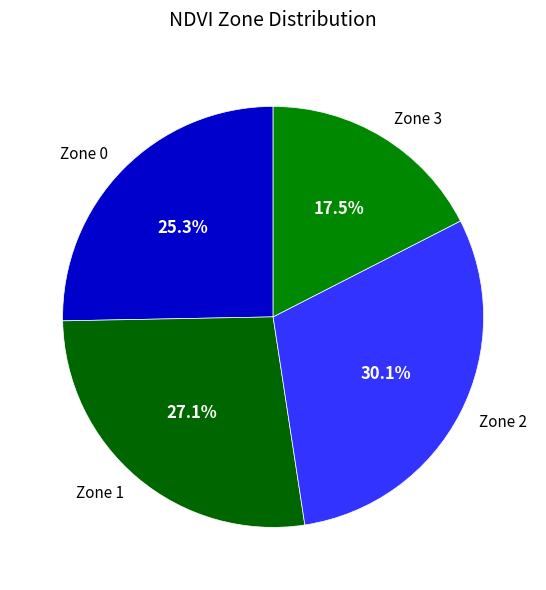

Combined, do Zone 2 and Zone 1 account for over 50%?

Yes